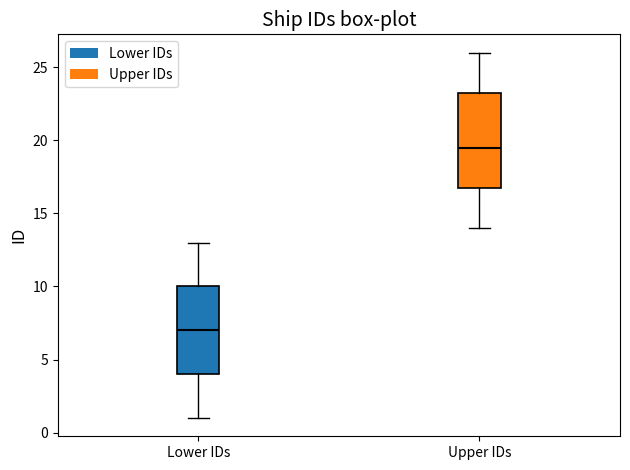

Comparing the boxes themselves (not the whiskers), which one is the tallest?

Upper IDs